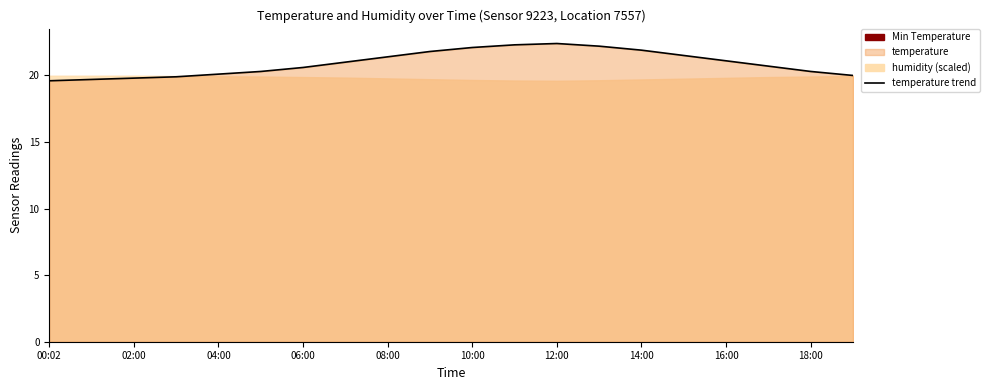

Is it true that the value at 18:00 is 20.3?

True